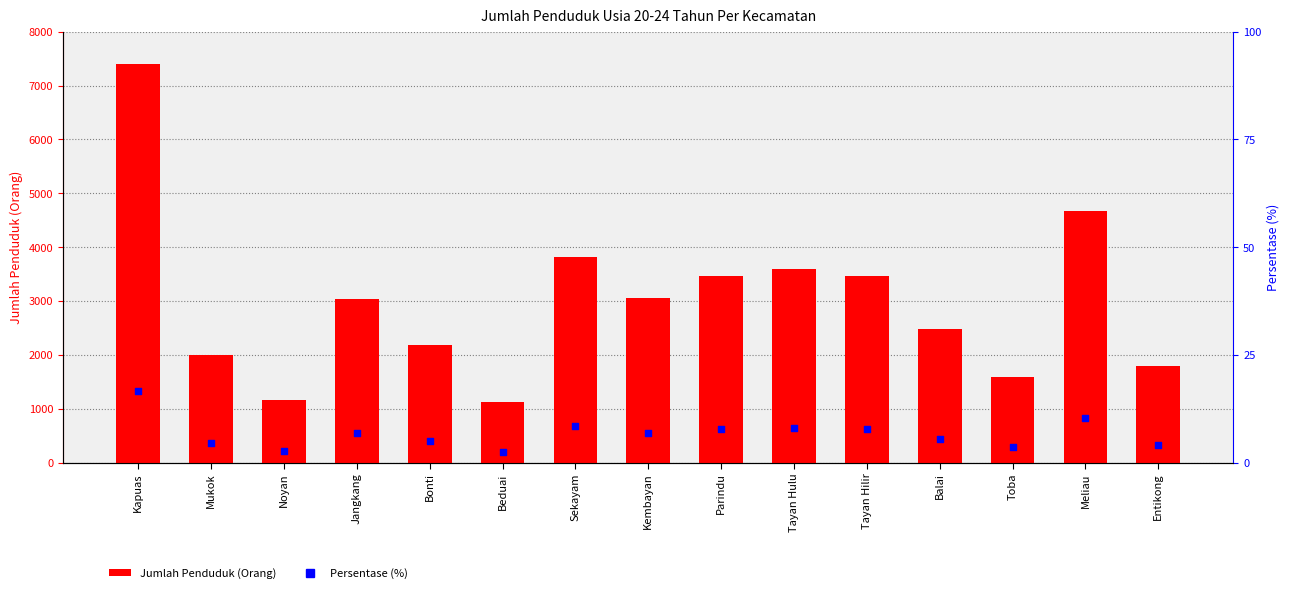

Which series has the widest spread of Y values?

Jumlah Penduduk (Orang)